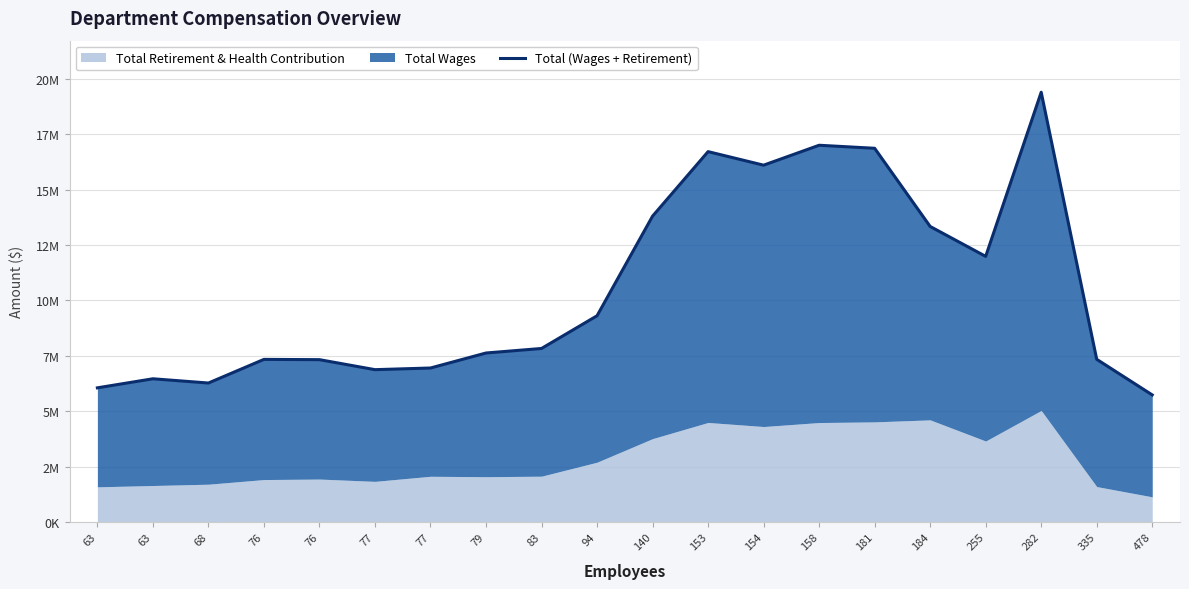

What is the change in value from 76 to 79?

+300499